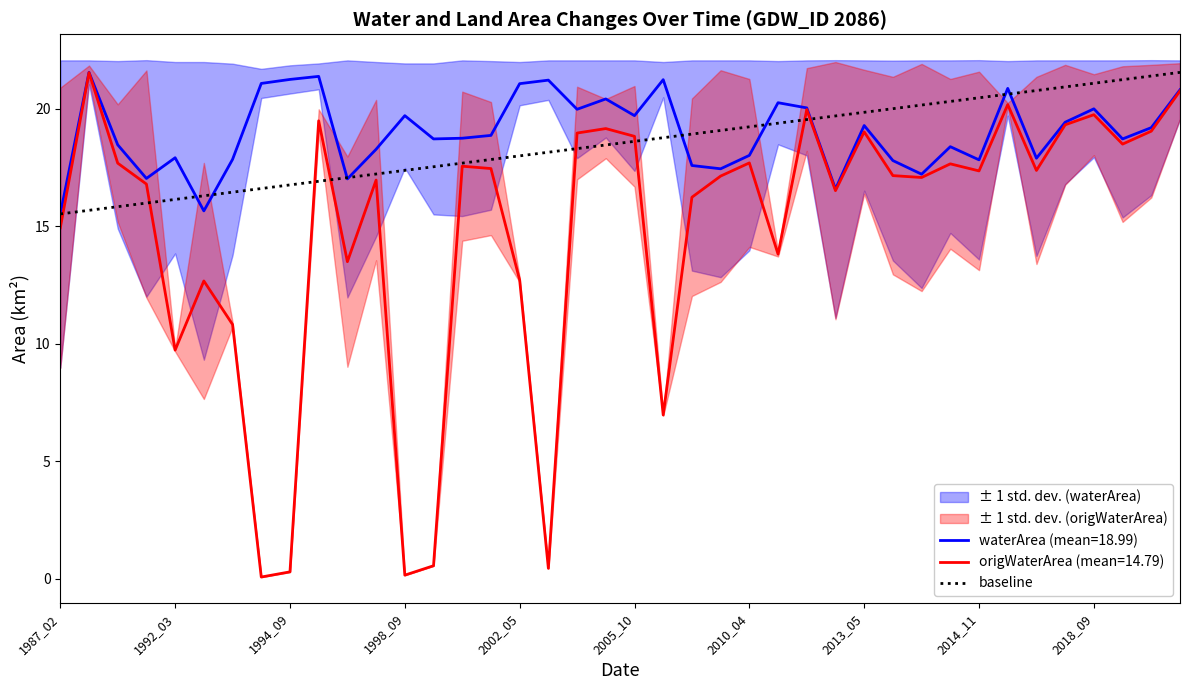

What is the maximum value for waterArea (mean=18.99)?

21.5